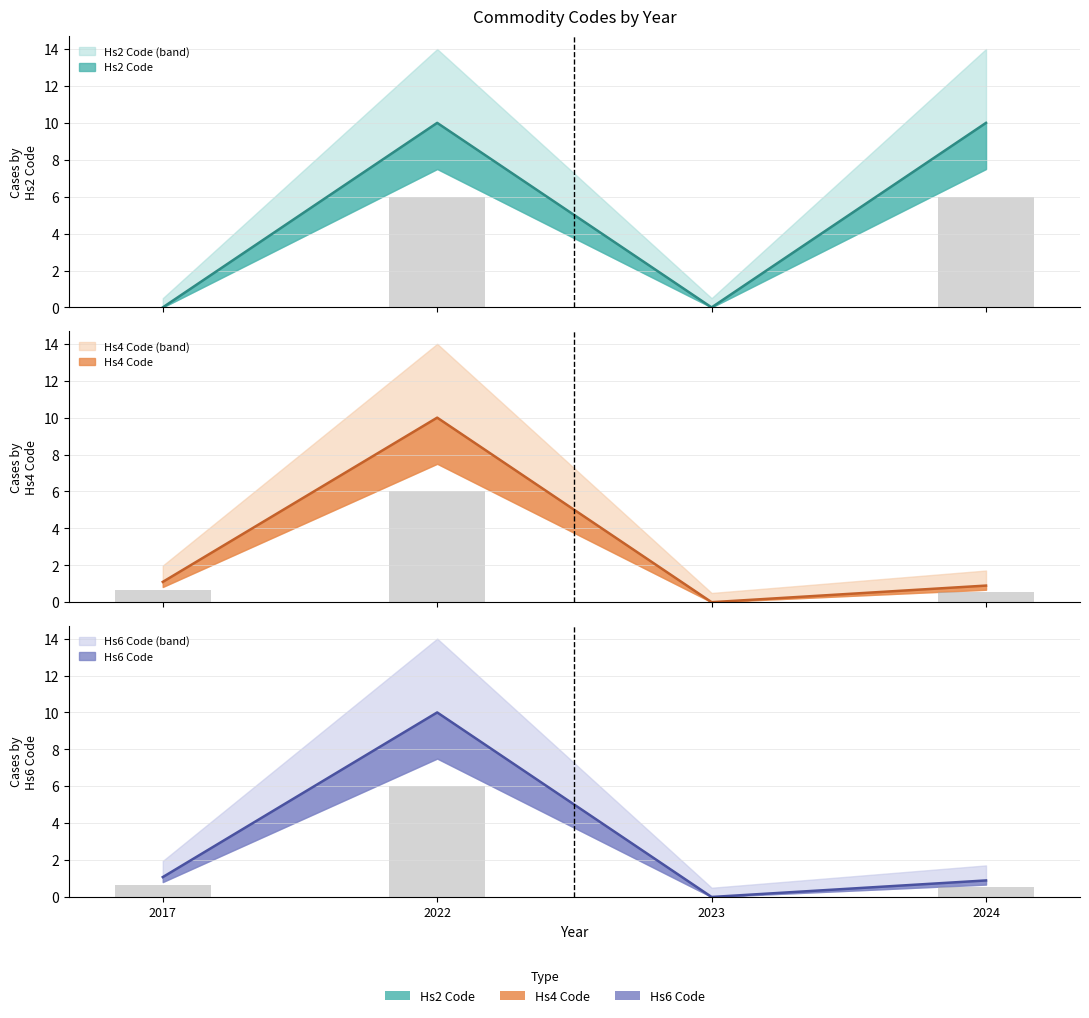

Which series changed the most between 2017 and 2023?

Hs4Code